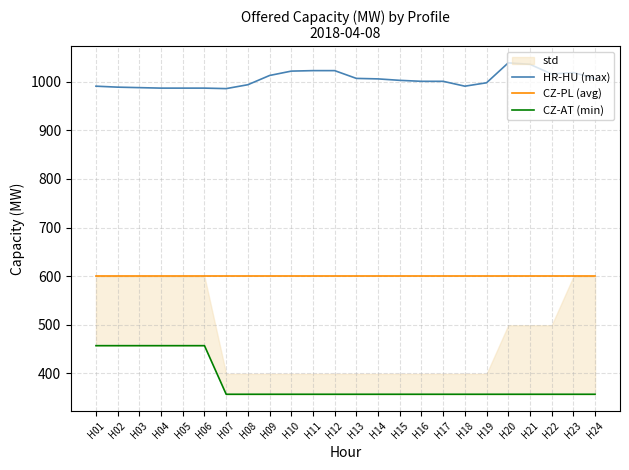

Rank the series by their maximum value, from highest to lowest.

HR-HU (max), CZ-PL (avg), CZ-AT (min)